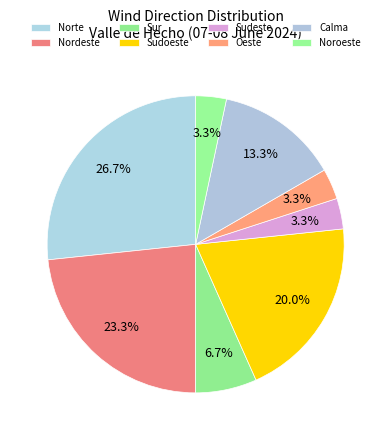

What is the total percentage of Oeste and Noroeste?

6.7%